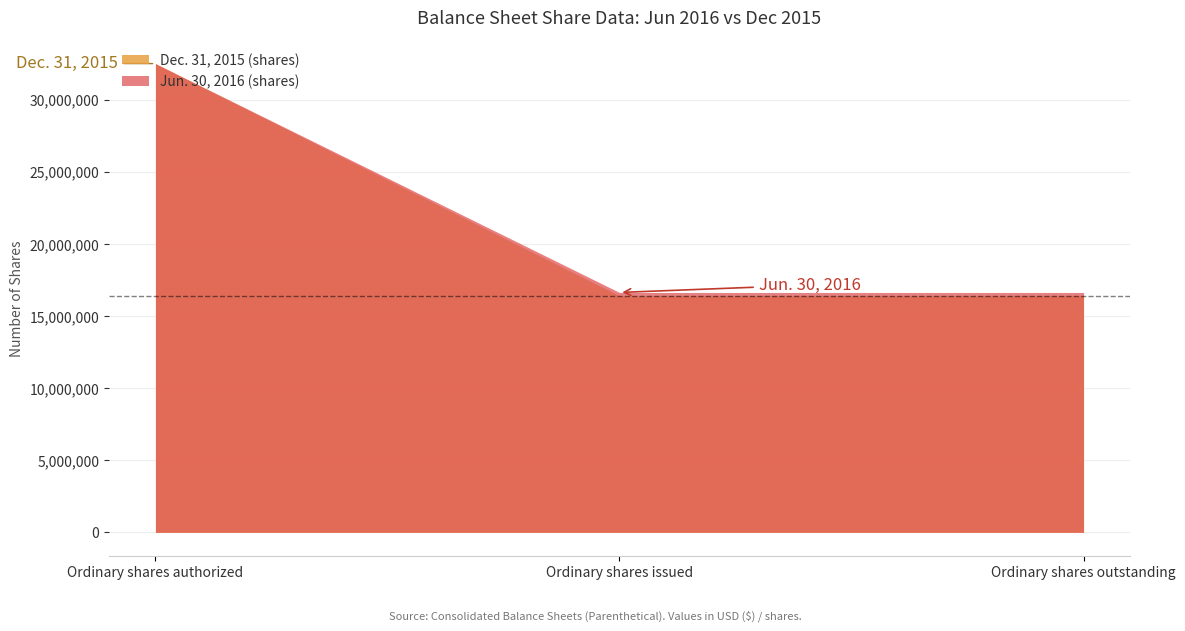

Rank the series by their average value, from lowest to highest.

Dec. 31, 2015 (shares), Jun. 30, 2016 (shares)